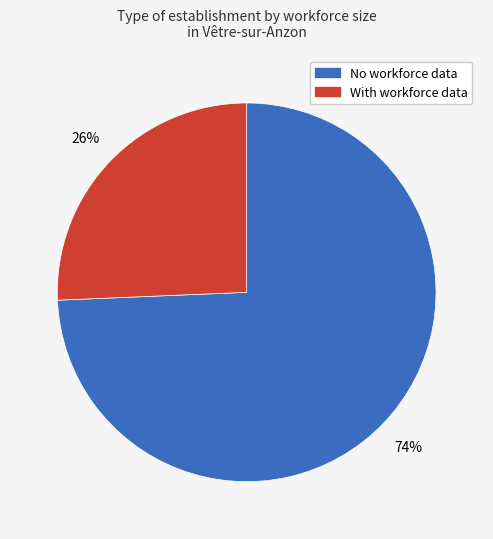

To the nearest percent, what is the average slice percentage?

50%